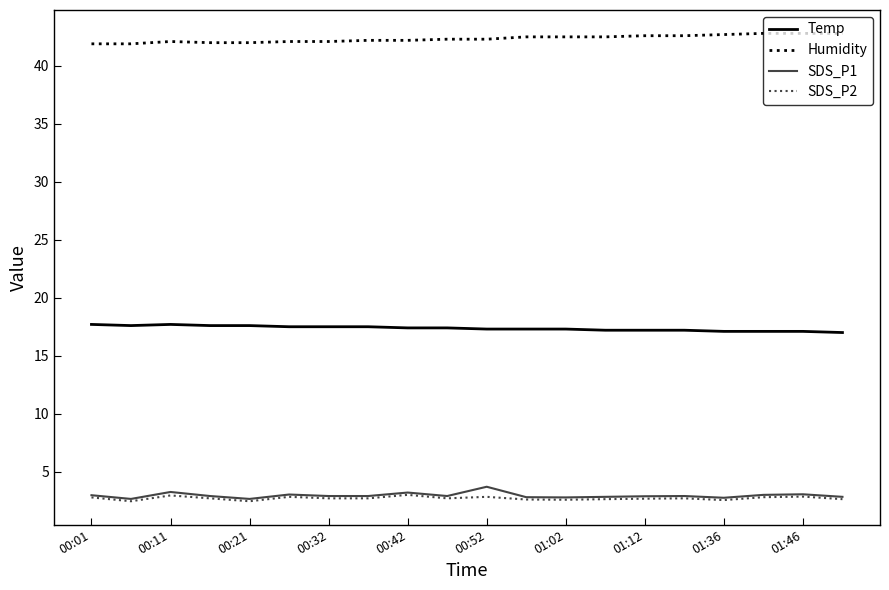

Rank the series by their maximum value, from lowest to highest.

SDS_P2, SDS_P1, Temp, Humidity